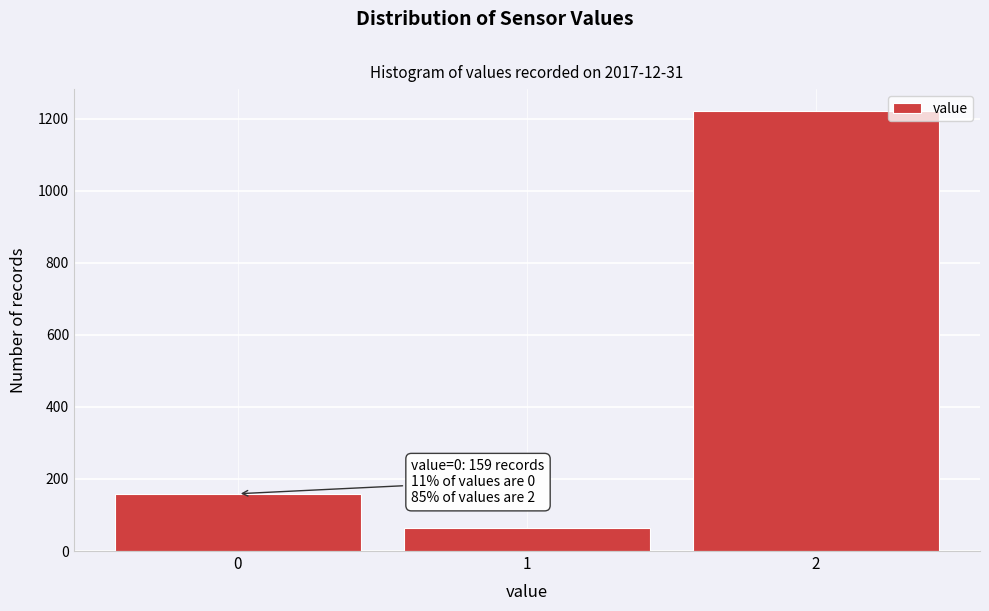

Reading left to right, what are all the values shown in this chart?

0=159	1=63	2=1221